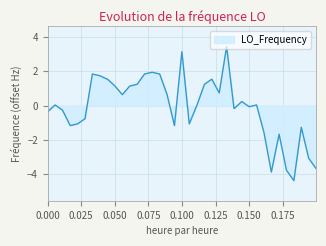

What is the difference between the maximum and minimum values?

7.8